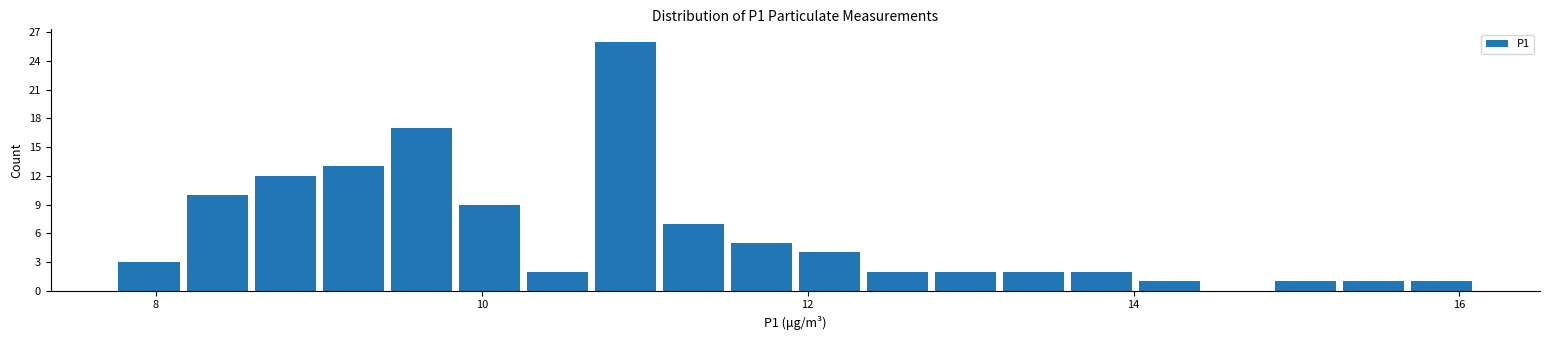

Read against the x-axis, roughly where is the centre of the tallest bar?

10.8